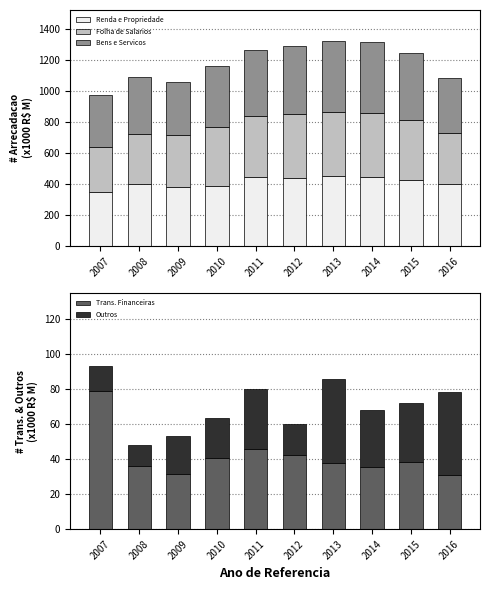

What are all the series names shown in the legend?

Renda e Propriedade, Folha de Salarios, Bens e Servicos, Trans. Financeiras, Outros